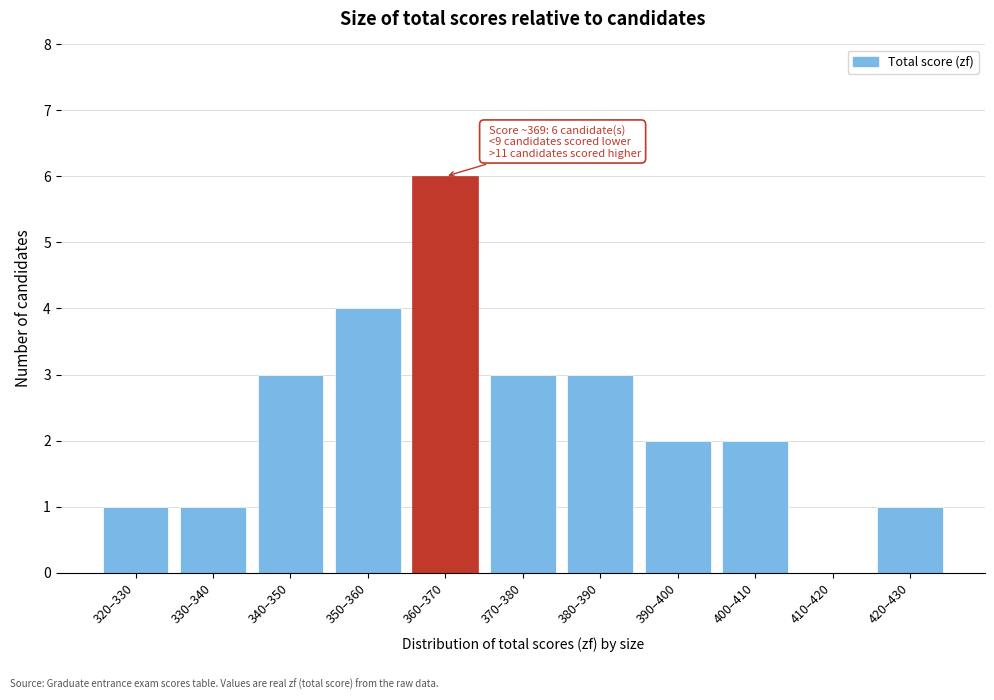

Reading right to left, transcribe all the data shown in this chart.

420–430=1	410–420=0	400–410=2	390–400=2	380–390=3	370–380=3	360–370=6	350–360=4	340–350=3	330–340=1	320–330=1